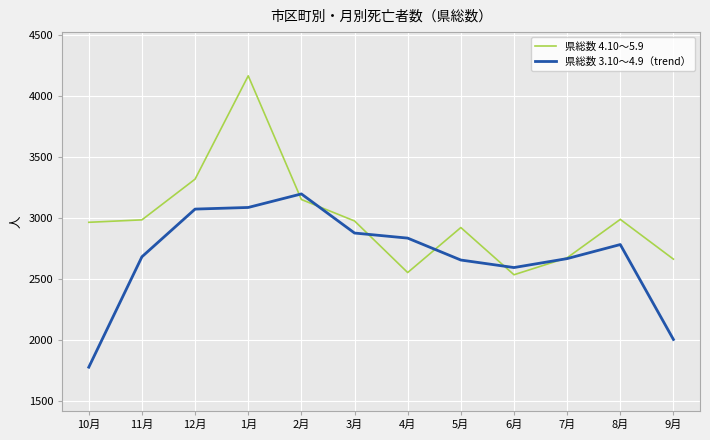

The value of 県総数 4.10～5.9 at 5月 is 1968.5. True or false?

False